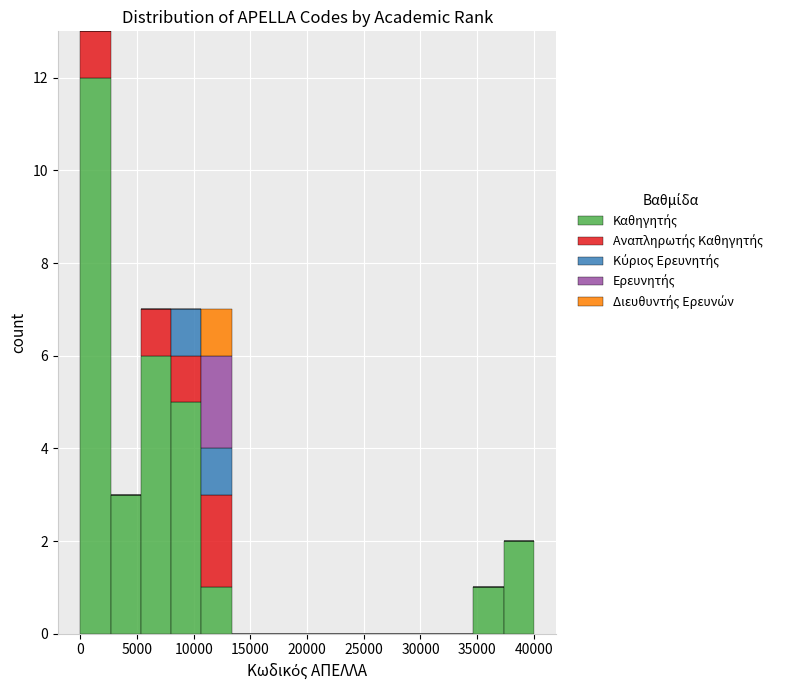

What is the total height of the stacked bar covering 5500 to 8000 on the x-axis? Neither the bar edges nor the heights are printed on the chart, so give them approximately, as read against the axes.

7